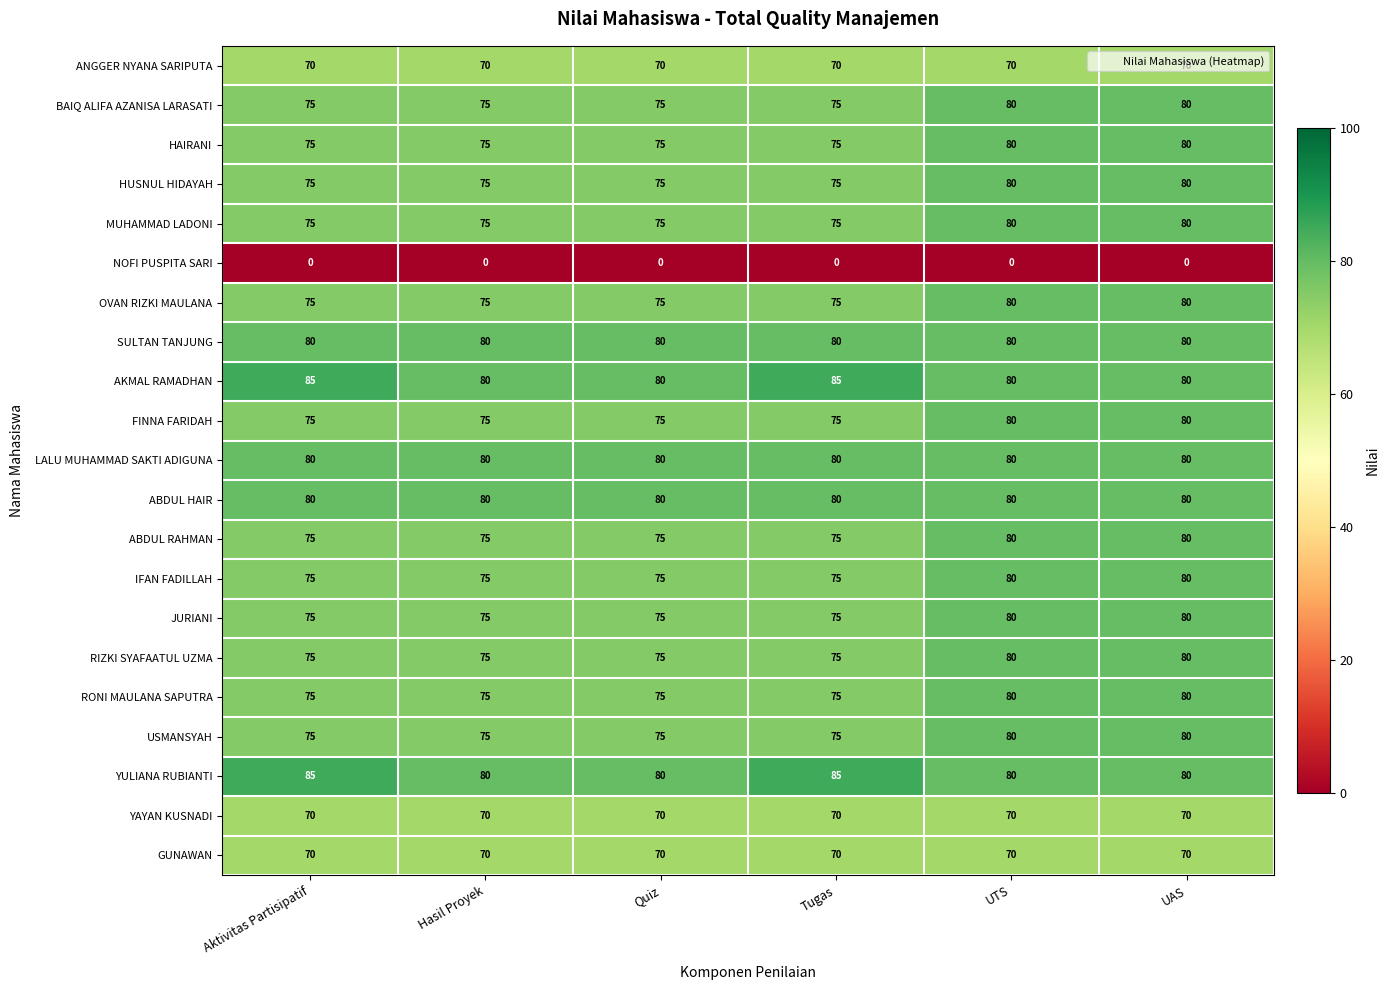

How many BAIQ ALIFA AZANISA LARASATI values are between 75 and 80?

6